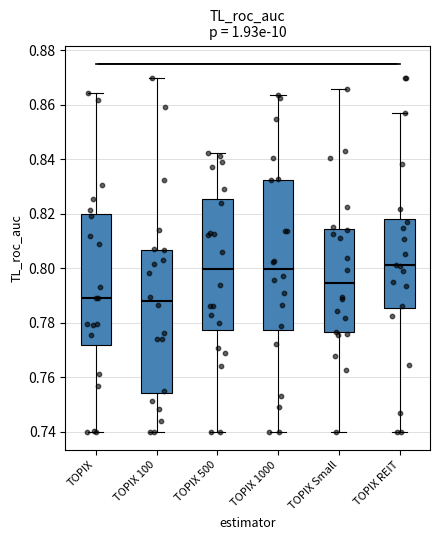

Reading left to right, read every box against the y-axis: the position of its median line, the range the box covers, and the ends of its whiskers. The values are not printed on the chart, so give them approximately, as read against the axis.

TOPIX: median 0.788, box 0.772 to 0.820, whiskers 0.740 to 0.864
TOPIX 100: median 0.788, box 0.754 to 0.806, whiskers 0.740 to 0.870
TOPIX 500: median 0.800, box 0.778 to 0.826, whiskers 0.740 to 0.842
TOPIX 1000: median 0.800, box 0.778 to 0.832, whiskers 0.740 to 0.864
TOPIX Small: median 0.794, box 0.776 to 0.814, whiskers 0.740 to 0.866
TOPIX REIT: median 0.802, box 0.786 to 0.818, whiskers 0.740 to 0.856